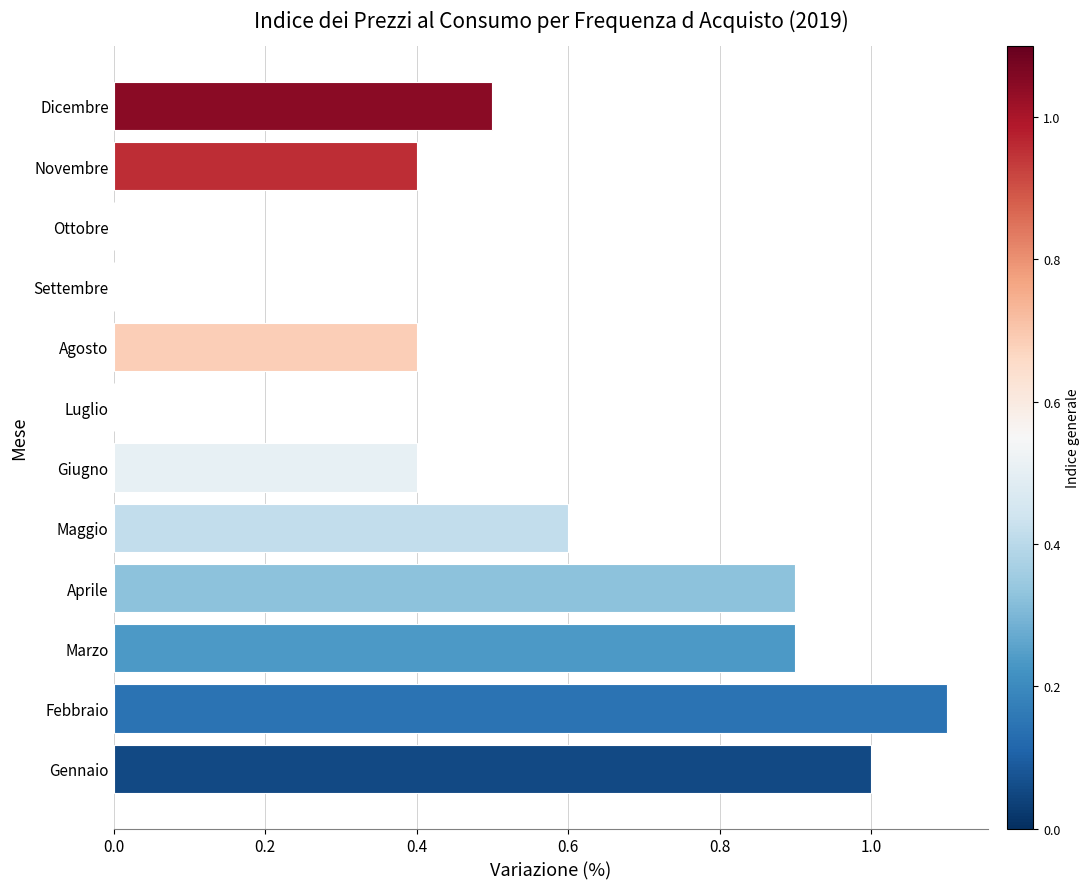

What is the change in value from Gennaio to Agosto?

-0.6